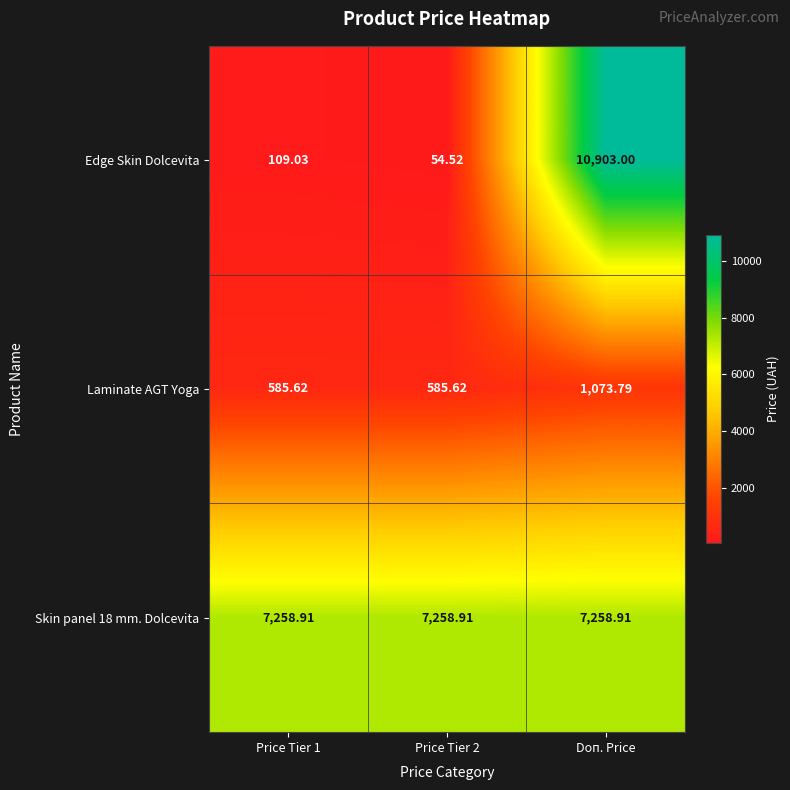

Count the number of categories in the chart.

3